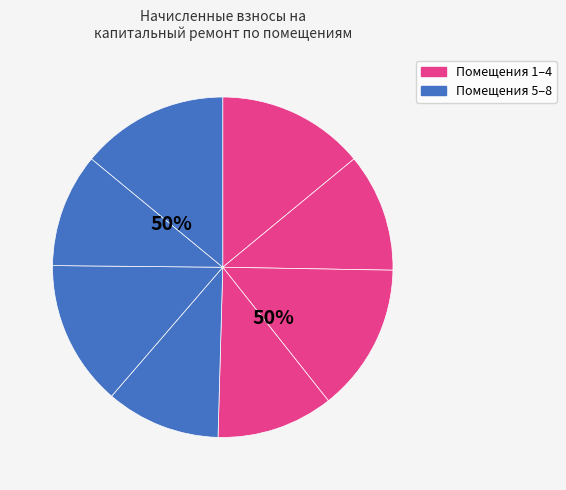

To the nearest percent, what is the combined percentage of 2 and 5?

22%